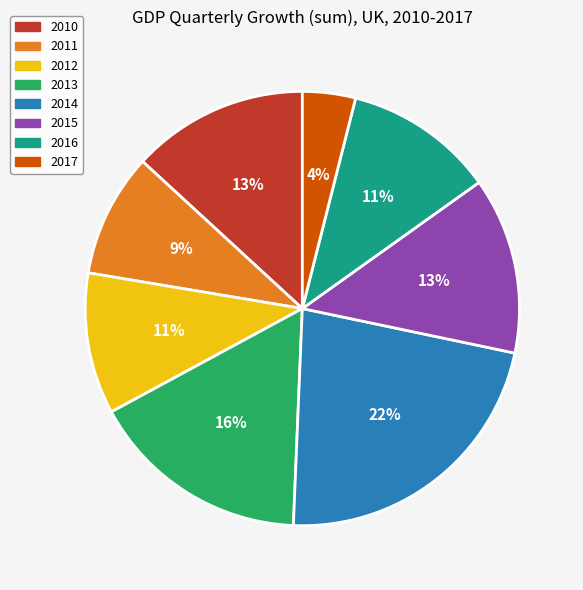

Is there a majority slice in this chart?

No